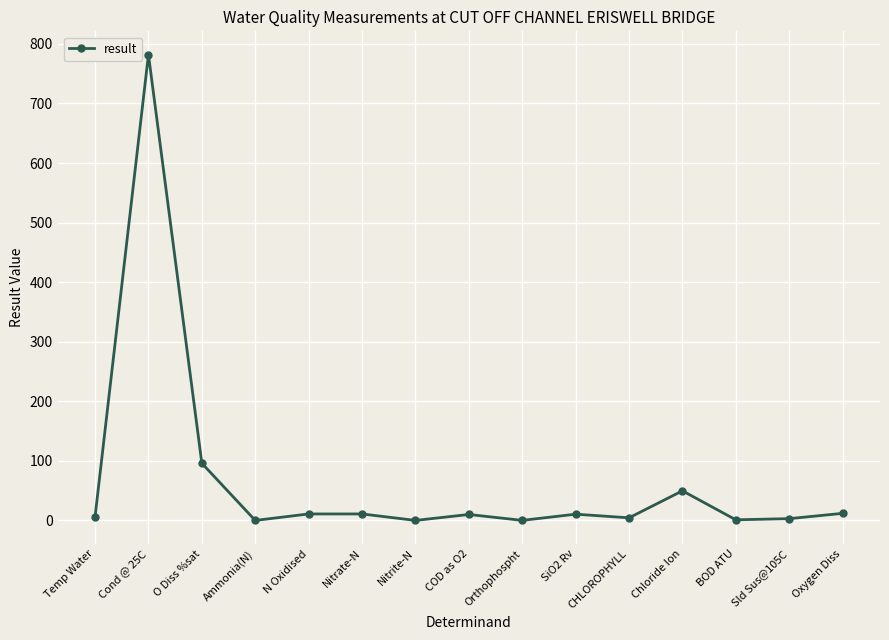

Where is the data nearest to the value 391?

O Diss %sat